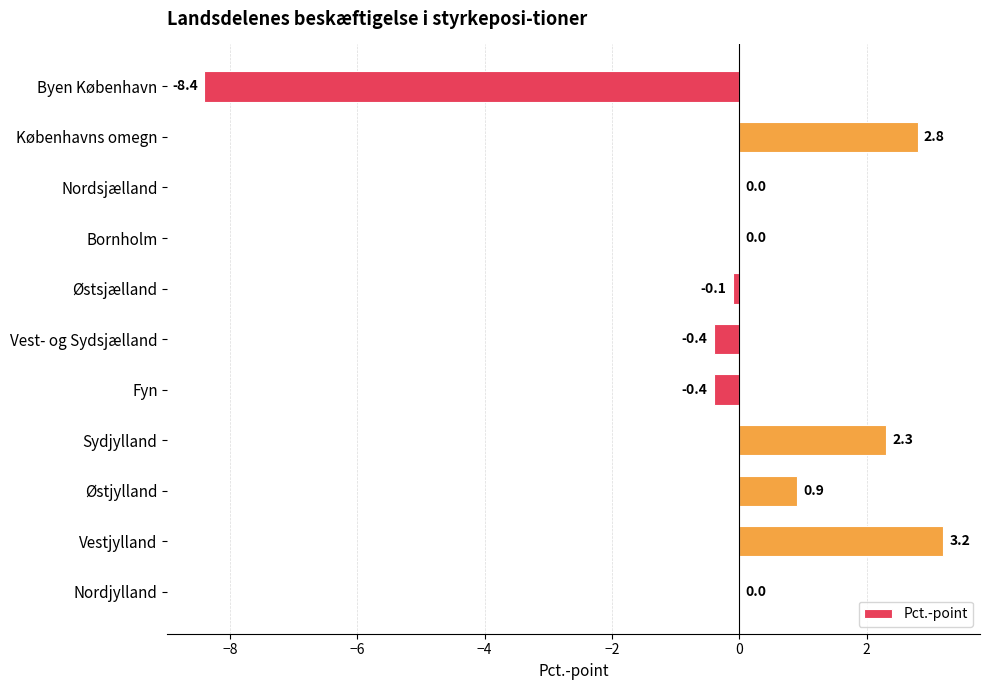

True or false: the data shows 0.0 at Nordsjælland.

True